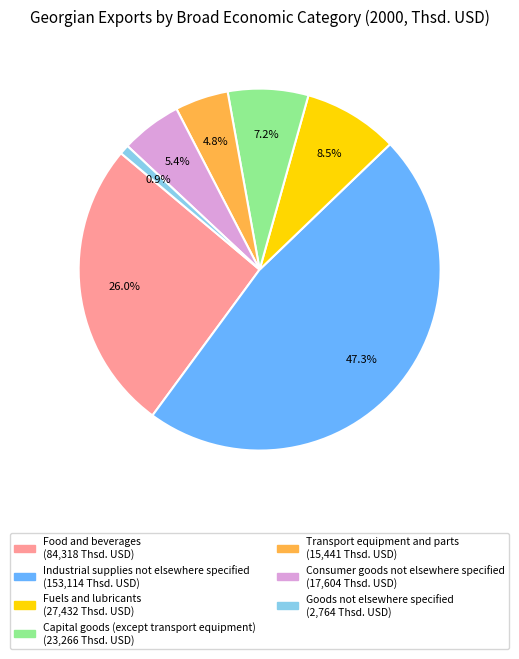

Is it true that Transport equipment and parts is 5% of the pie?

True